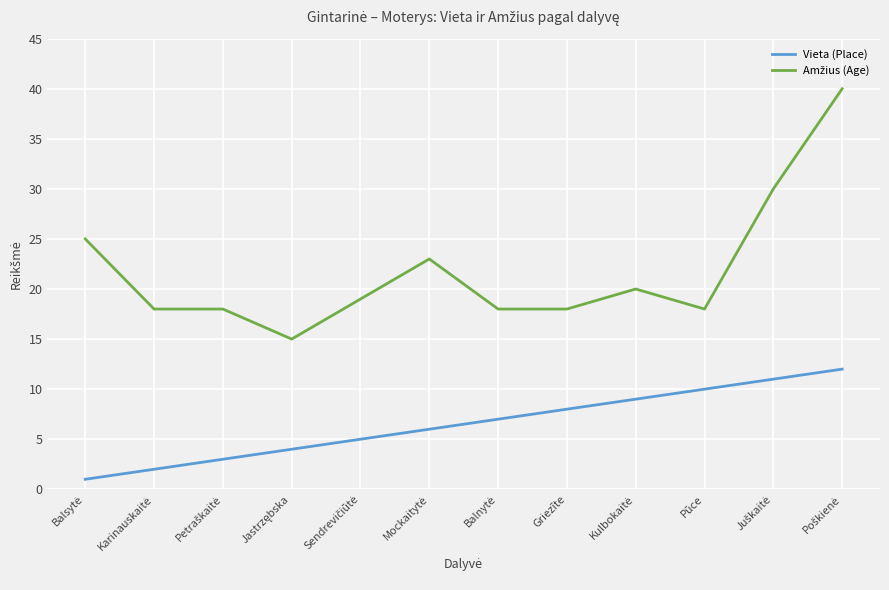

What is the maximum value shown in the chart?

40